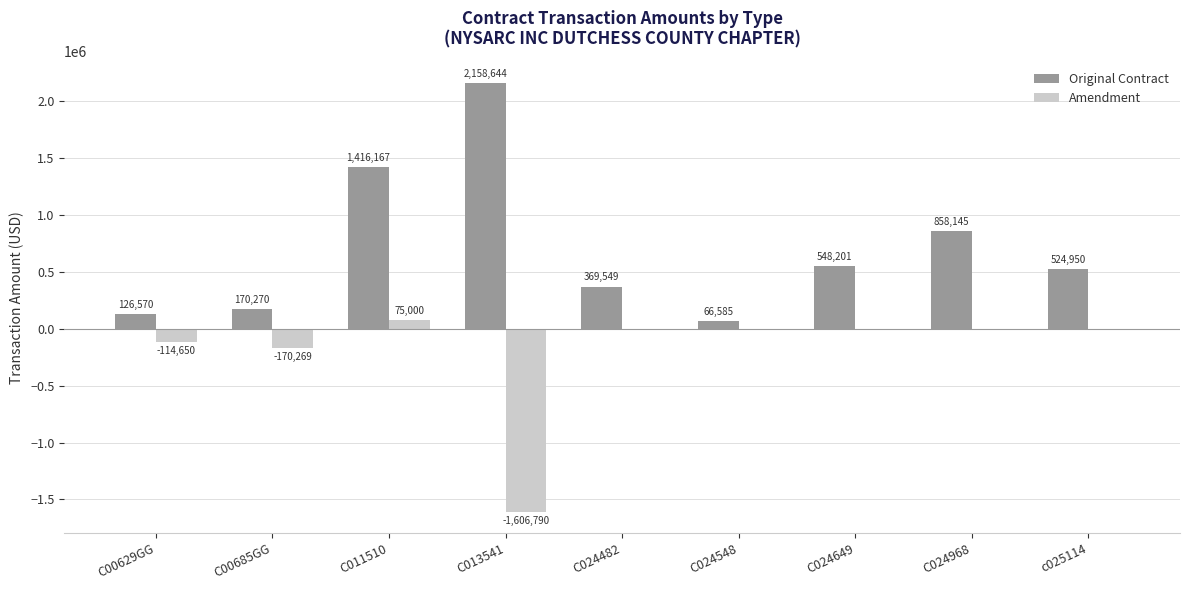

What is the difference between the Original Contract values at c025114 and C024548?

458365.0